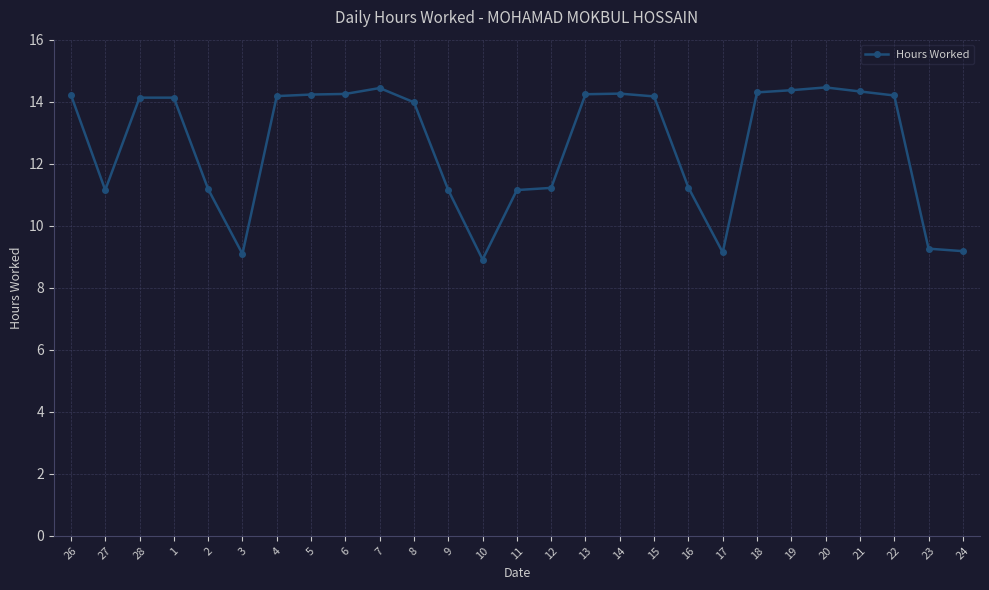

What is the label of the 14th point from the right?

11